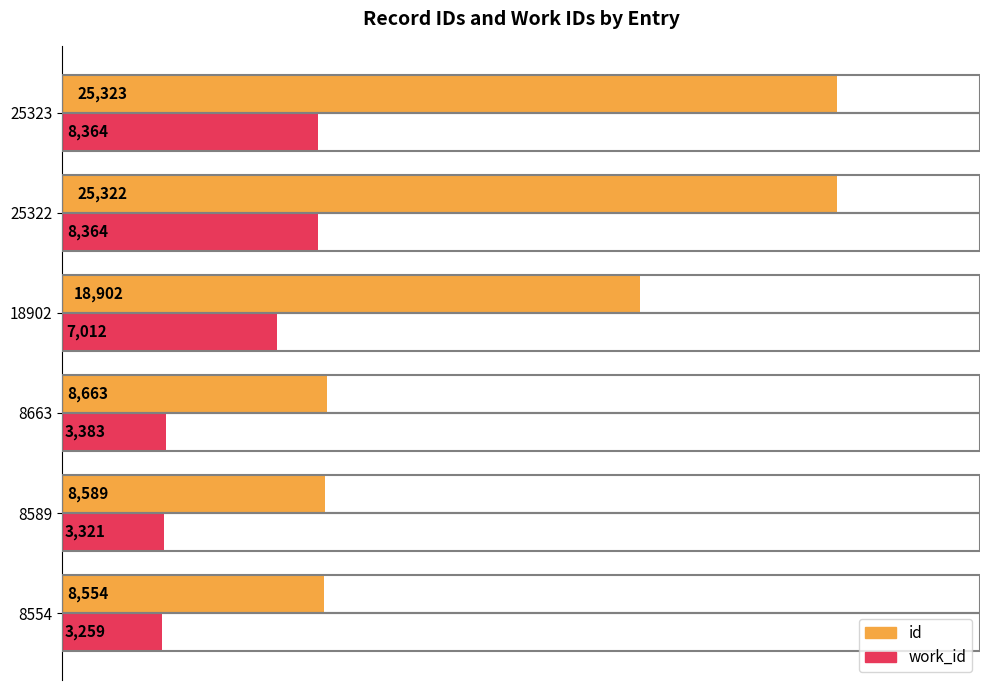

What is the maximum value shown in the chart?

25323